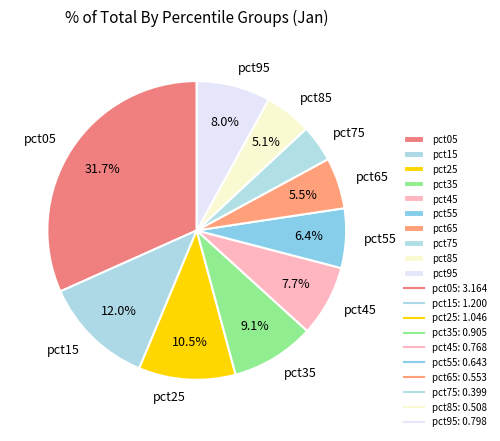

Which has a higher value, pct15 or pct55?

pct15